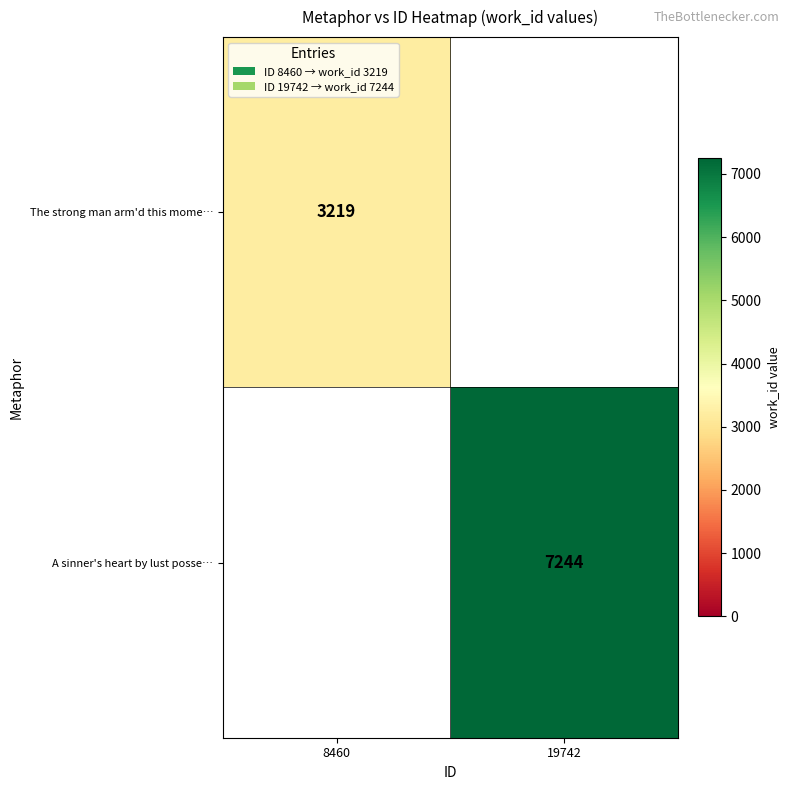

Is it true that The strong man arm'd this mome… equals 3219 at 8460?

True